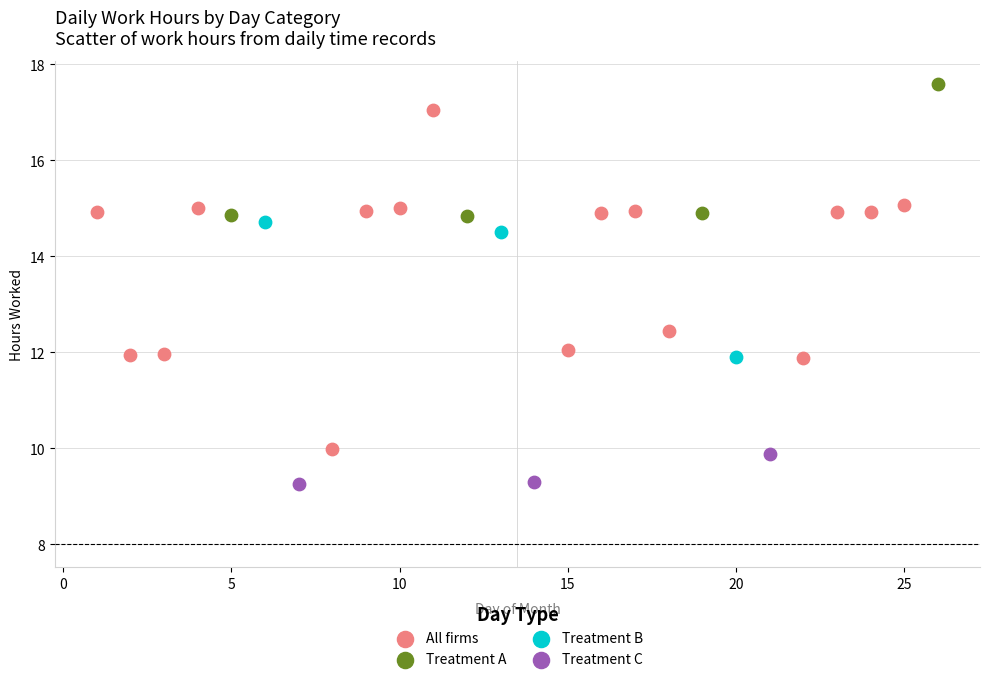

What are all the series names shown in the legend?

All firms, Treatment A, Treatment B, Treatment C